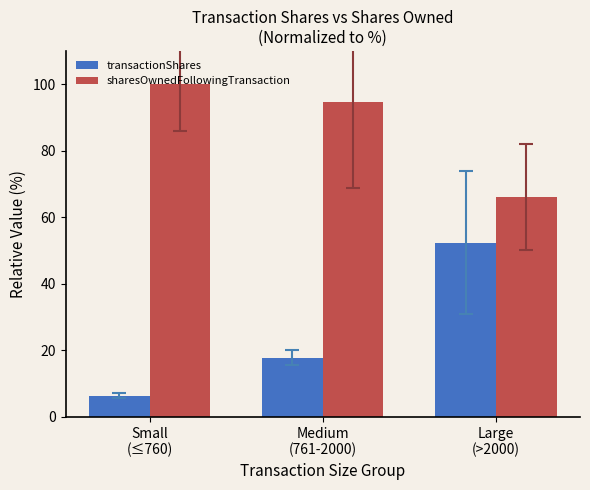

The value of transactionShares at Large
(>2000) is 70.3. True or false?

False